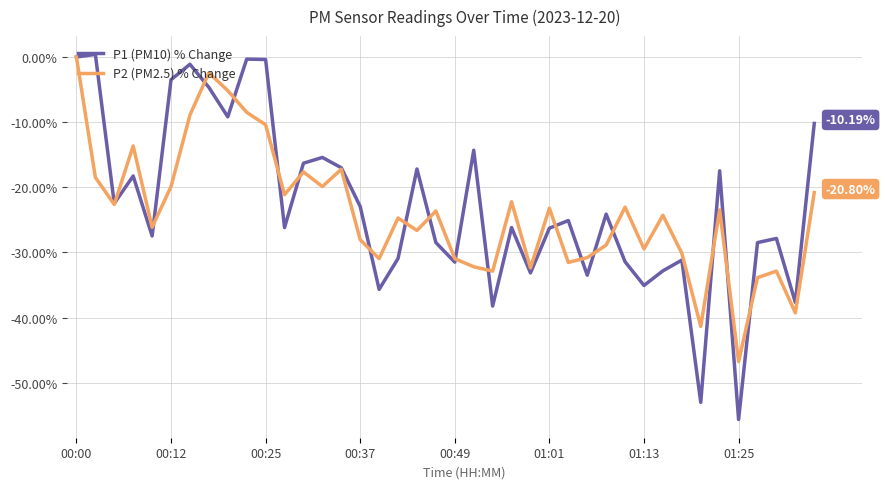

What are all the series names shown in the legend?

P1 (PM10) % Change, P2 (PM2.5) % Change